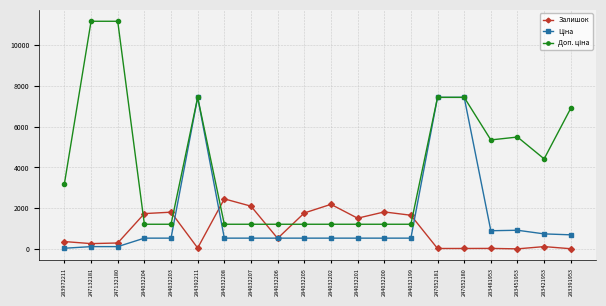

At how many categories does at least one series exceed 5903?

6